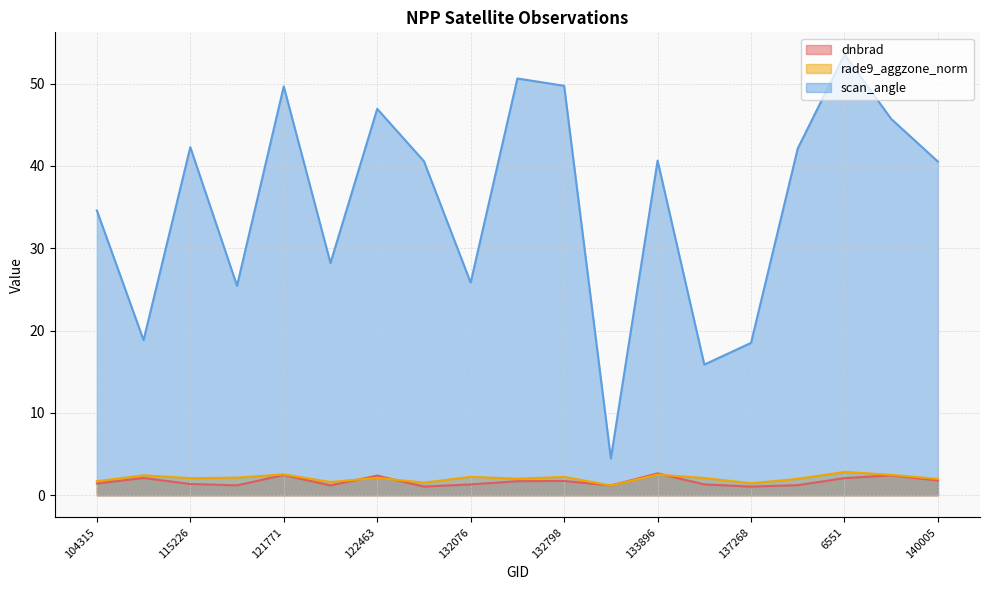

Is it true that dnbrad equals 1.2 at 115591?

True